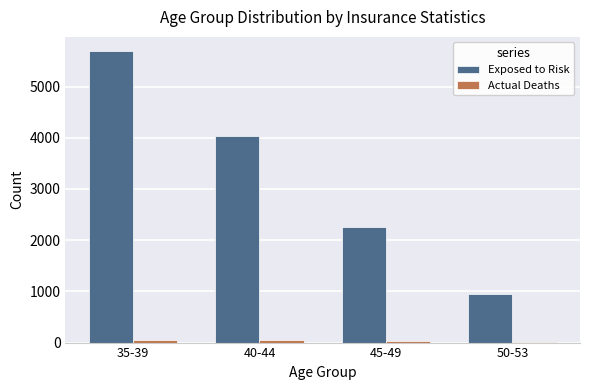

Which category has the highest value across all series?

35-39